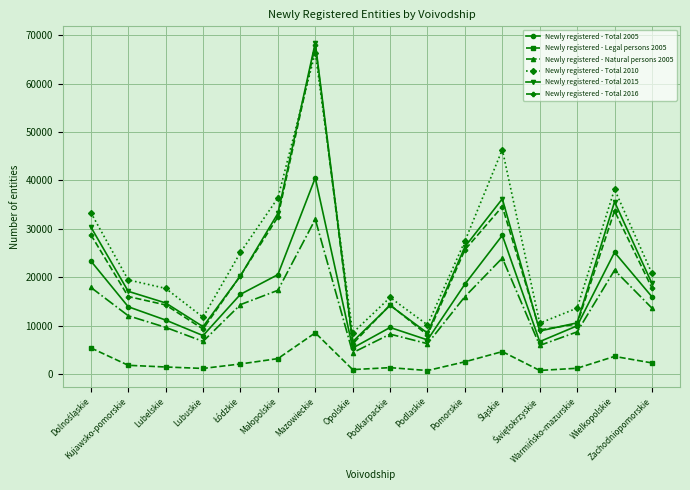

Which series has the largest range (max minus min)?

Newly registered - Total 2015